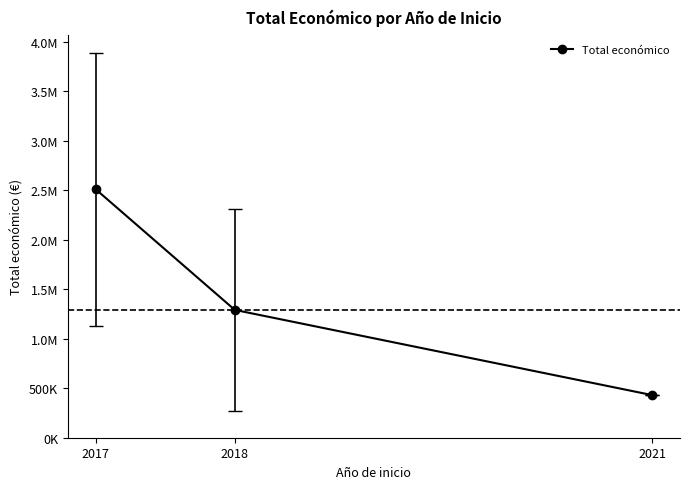

Rank the categories by value from lowest to highest.

2021, 2018, 2017